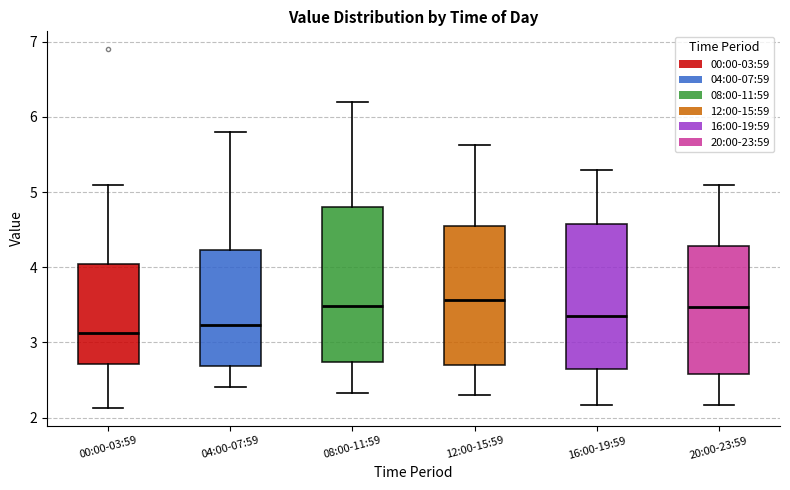

Comparing the boxes themselves (not the whiskers), which one is the tallest?

08:00-11:59